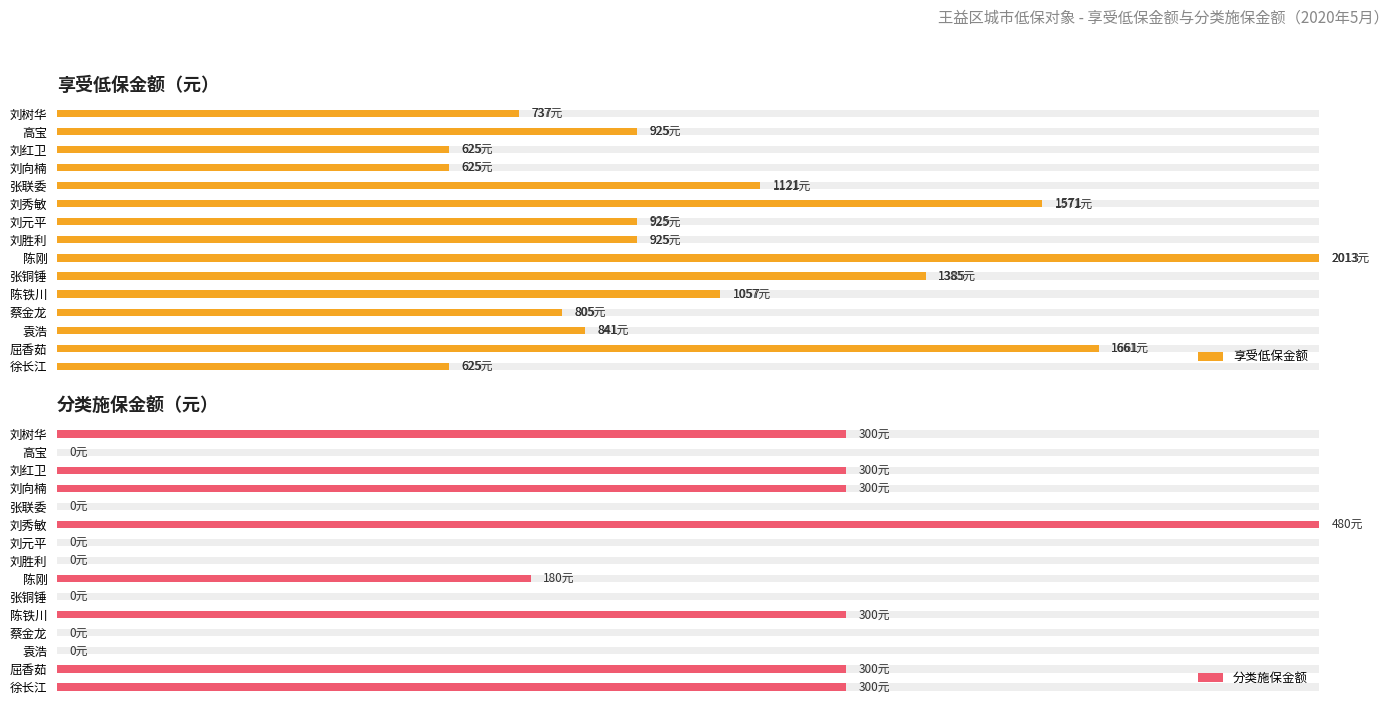

The value of 享受低保金额 at 高宝 is 0.7. True or false?

False